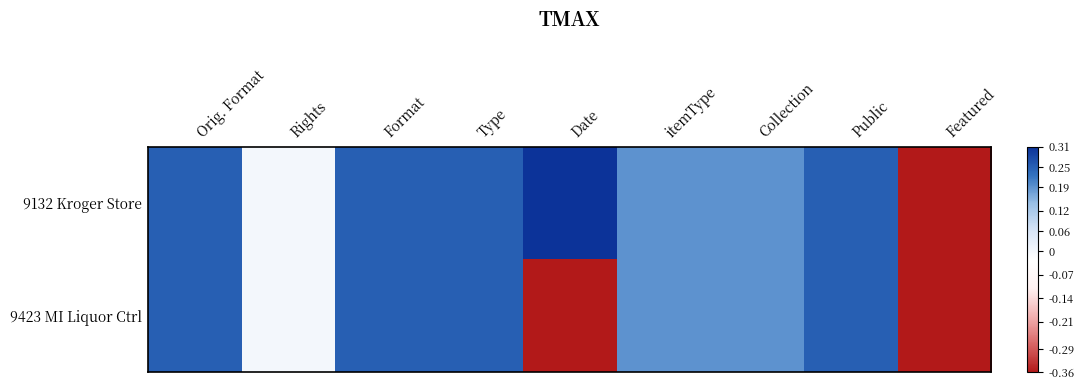

What is the maximum value shown in the chart?

0.3